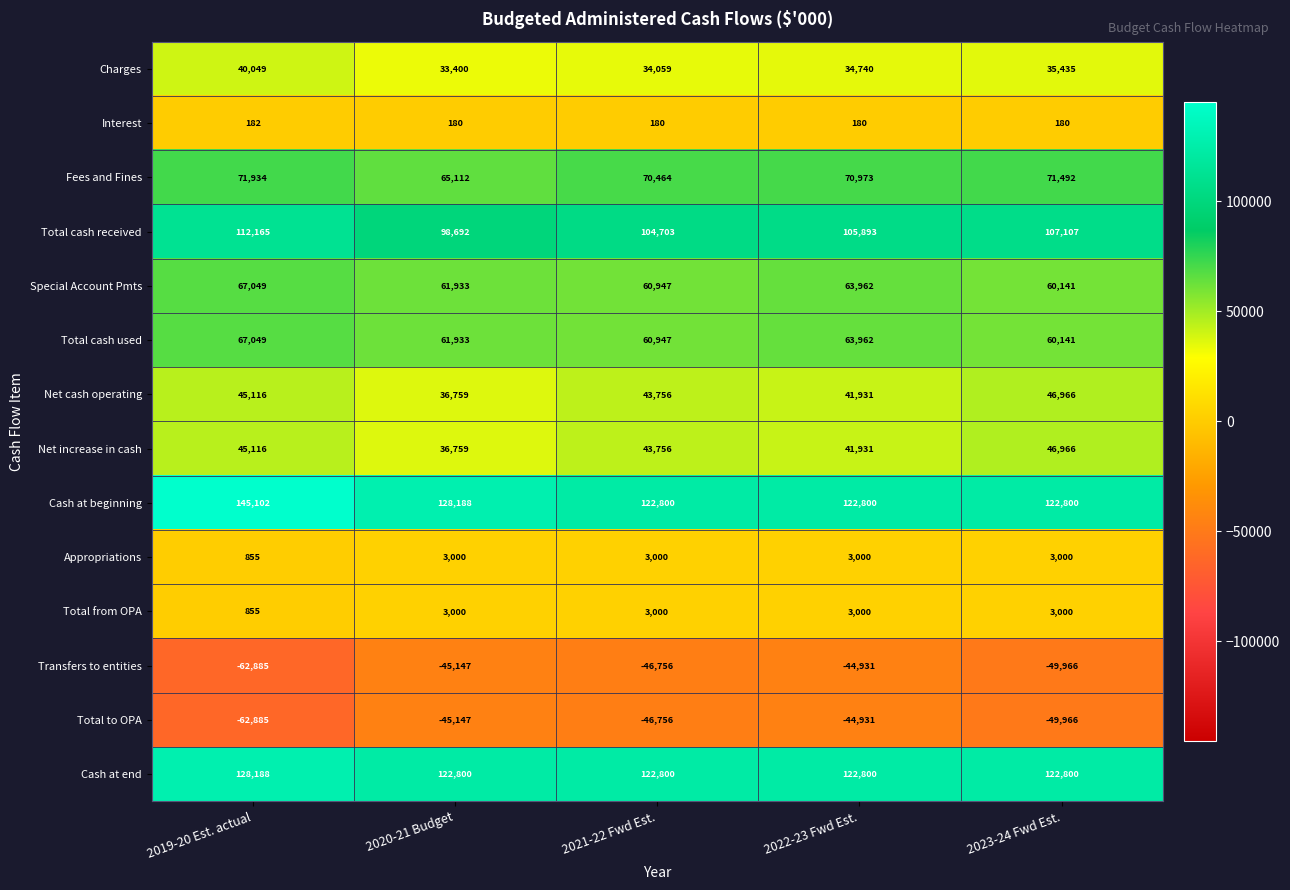

What is the difference between the highest and lowest values at 2023-24 Fwd Est.?

172766